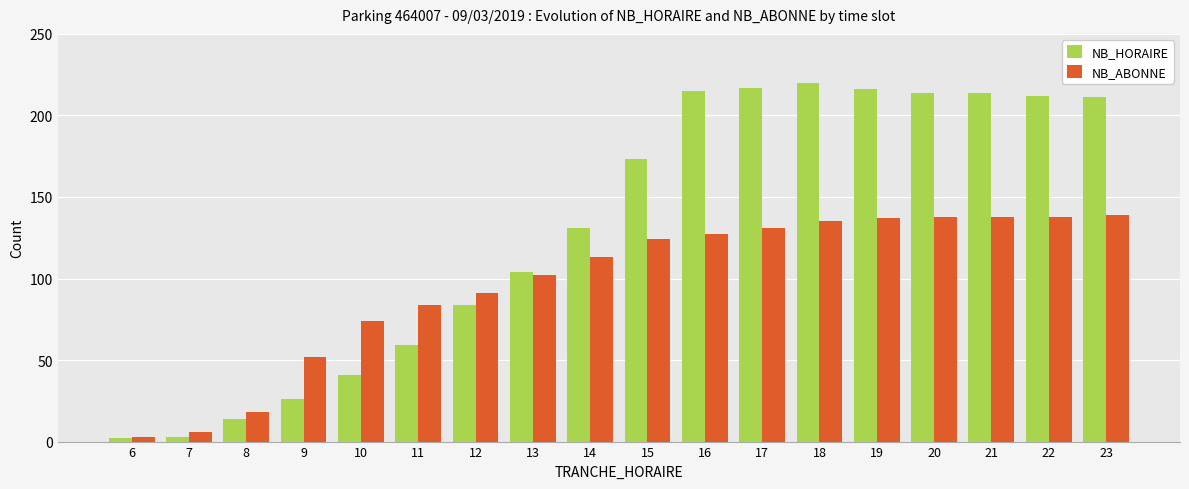

List the series in order of their peak value, lowest first.

NB_ABONNE, NB_HORAIRE